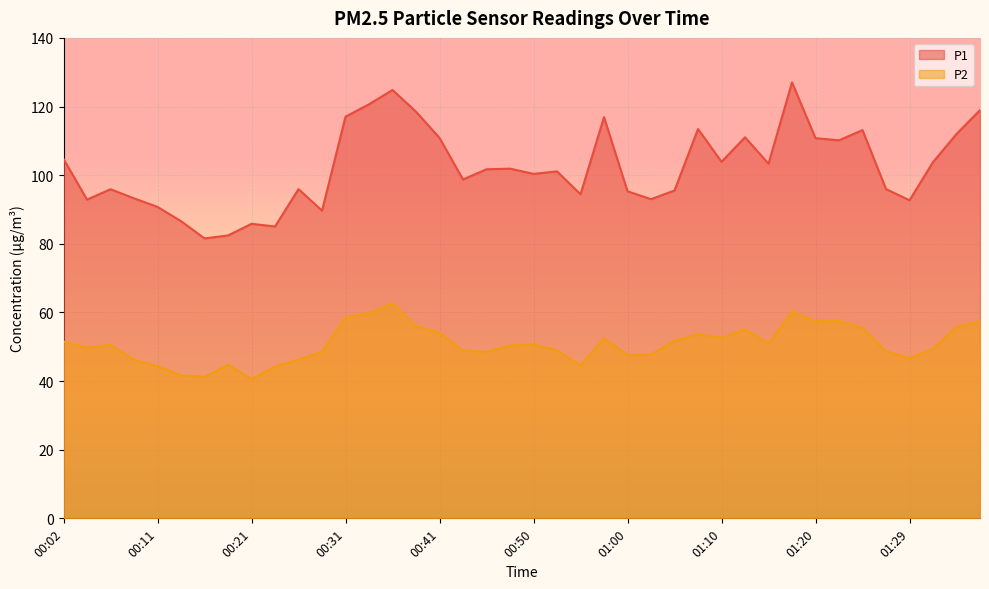

True or false: P2 has a value of 10.0 at 00:43.

False